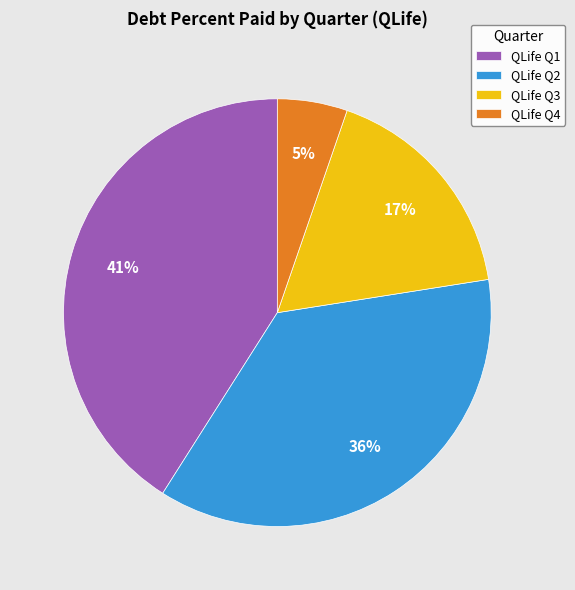

How many slices are in this pie chart?

4